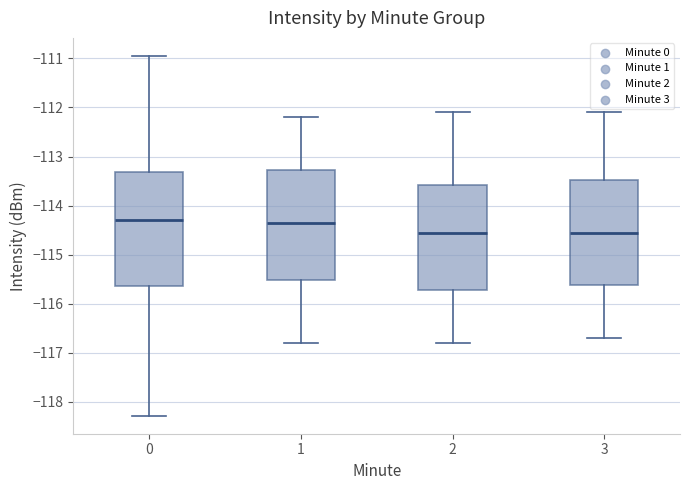

Reading left to right, read every box against the y-axis: the position of its median line, the range the box covers, and the ends of its whiskers. The values are not printed on the chart, so give them approximately, as read against the axis.

0: median -114.3, box -115.6 to -113.3, whiskers -118.3 to -110.9
1: median -114.3, box -115.5 to -113.3, whiskers -116.8 to -112.2
2: median -114.5, box -115.7 to -113.6, whiskers -116.8 to -112.1
3: median -114.5, box -115.6 to -113.5, whiskers -116.7 to -112.1